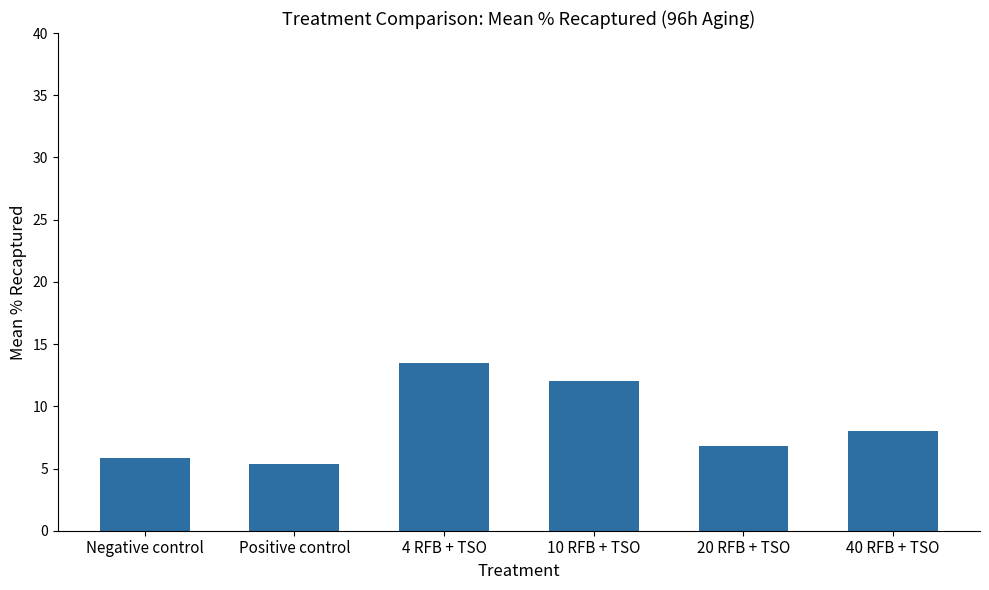

List the labels in order of value, largest first.

4 RFB + TSO, 10 RFB + TSO, 40 RFB + TSO, 20 RFB + TSO, Negative control, Positive control